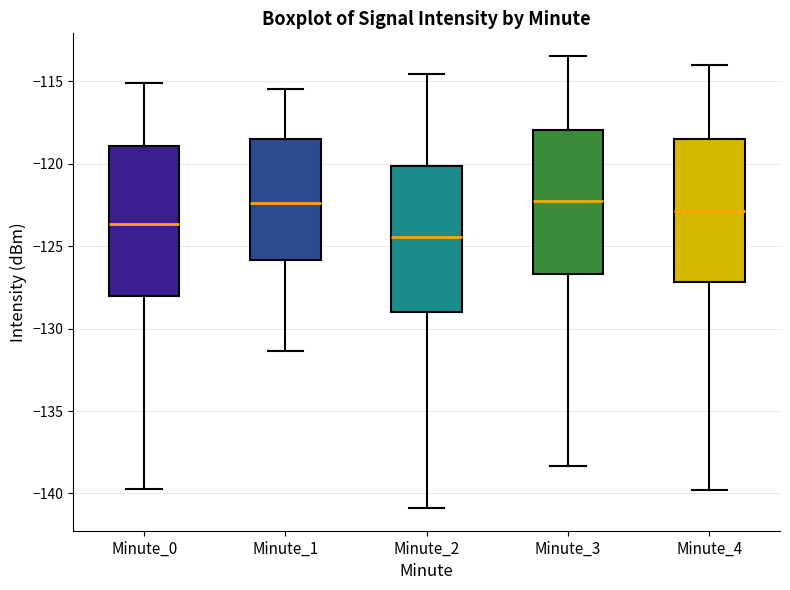

Where does the upper whisker of the box for Minute_1 end on the y-axis? The values are not printed on the chart, so give them approximately, as read against the axis.

-115.5